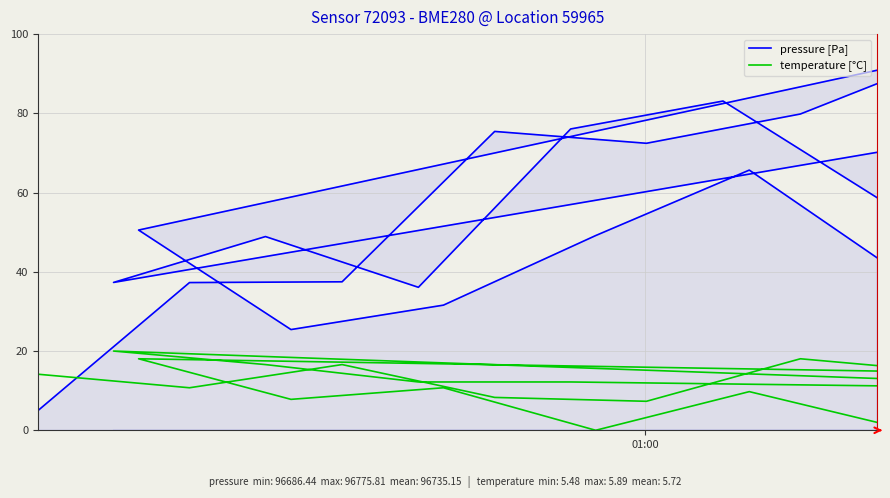

True or false: pressure [Pa] has a value of 58.5 at 1.

False